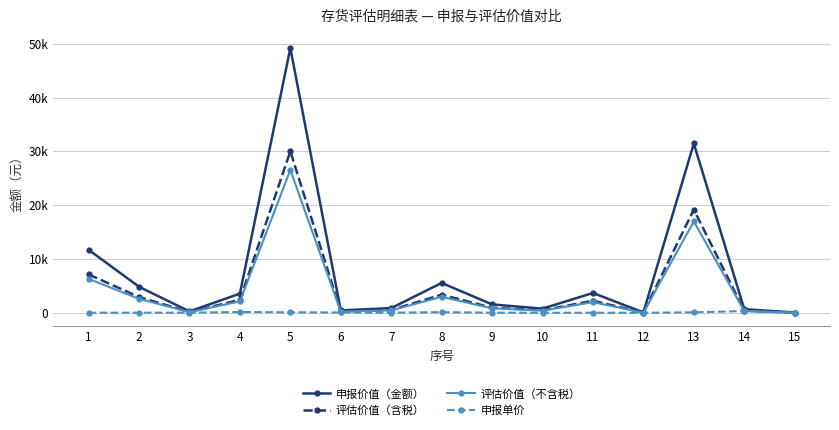

True or false: 评估价值（不含税） and 申报单价 intersect in this chart.

False